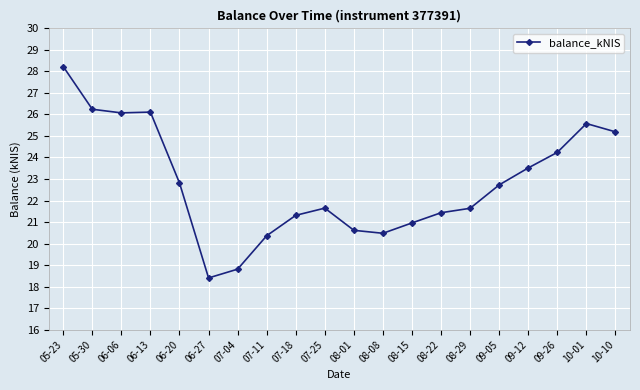

Which label corresponds to the smallest value in the chart?

06-27